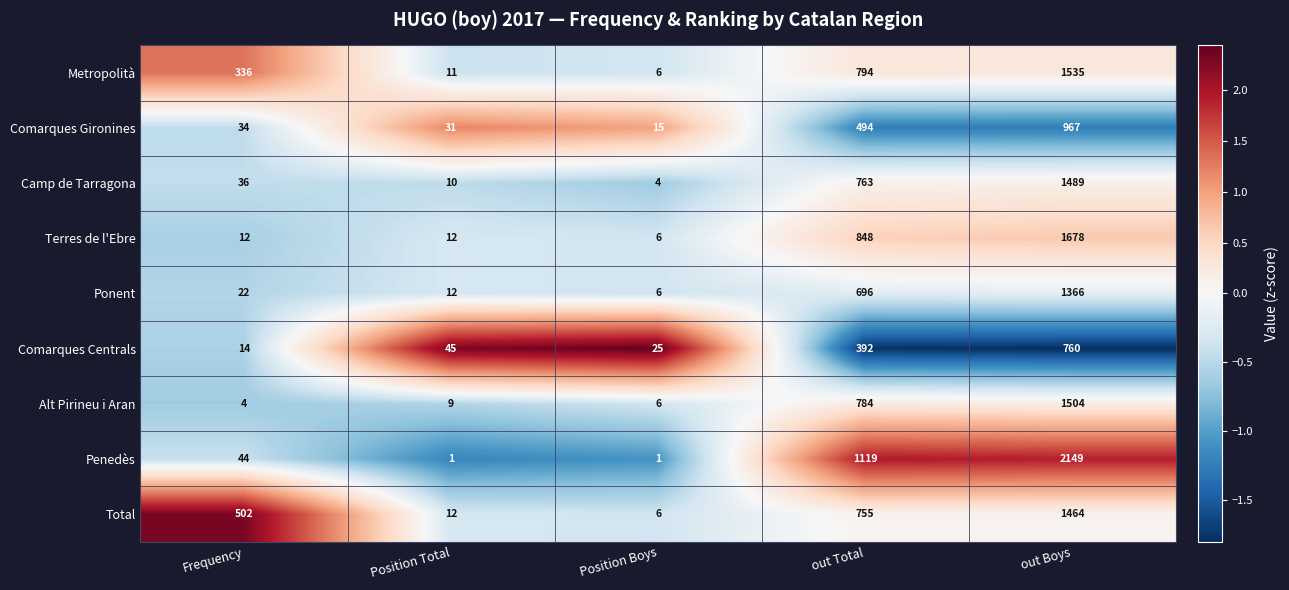

What is the highest value of the Comarques Centrals series?

760